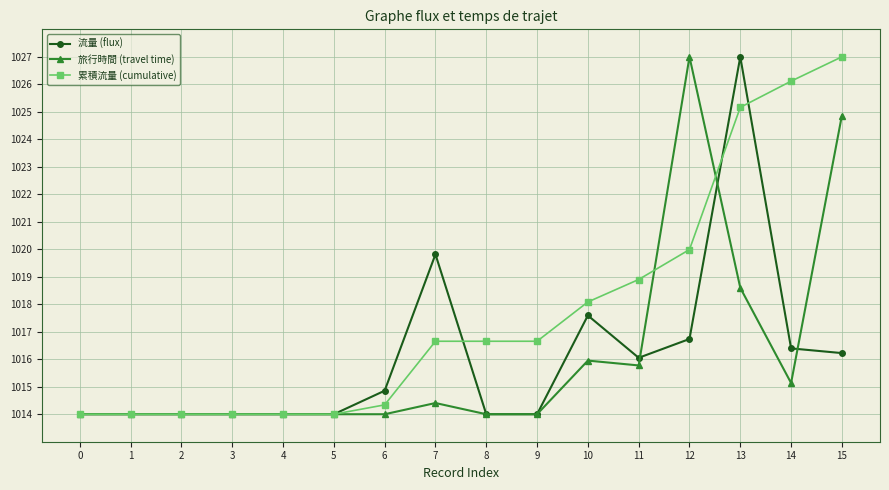

After their last crossing, which series has the higher values: 流量 (flux) or 累積流量 (cumulative)?

累積流量 (cumulative)